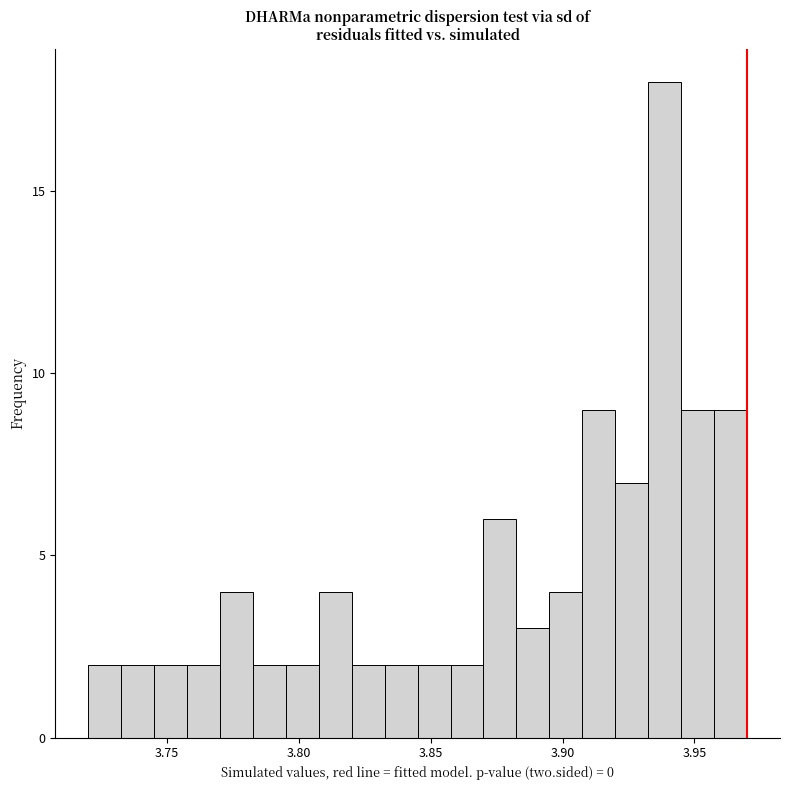

Read against the x-axis, roughly where is the centre of the tallest bar?

3.940